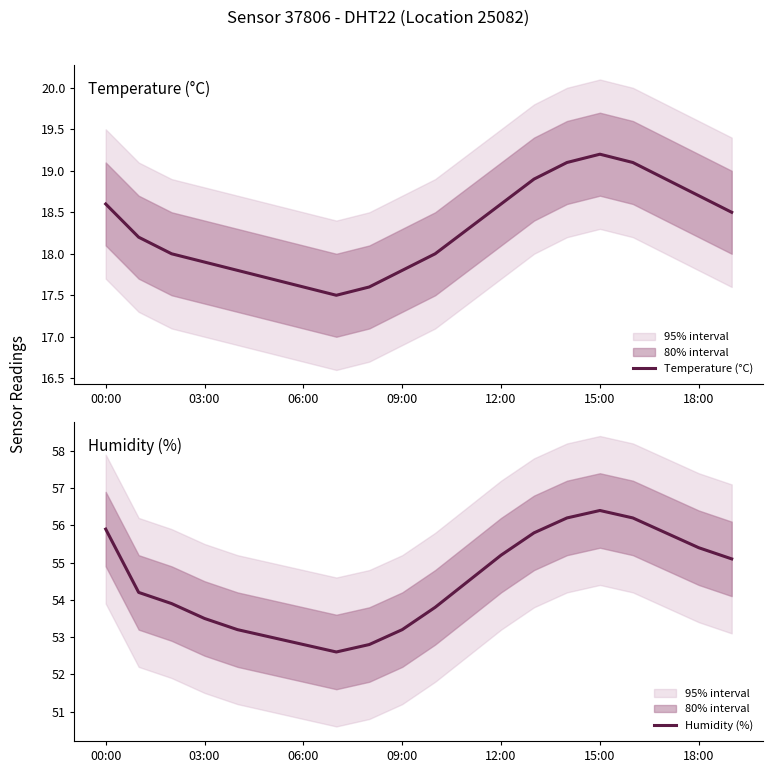

True or false: Humidity (%) and Temperature (°C) cross at least once.

False